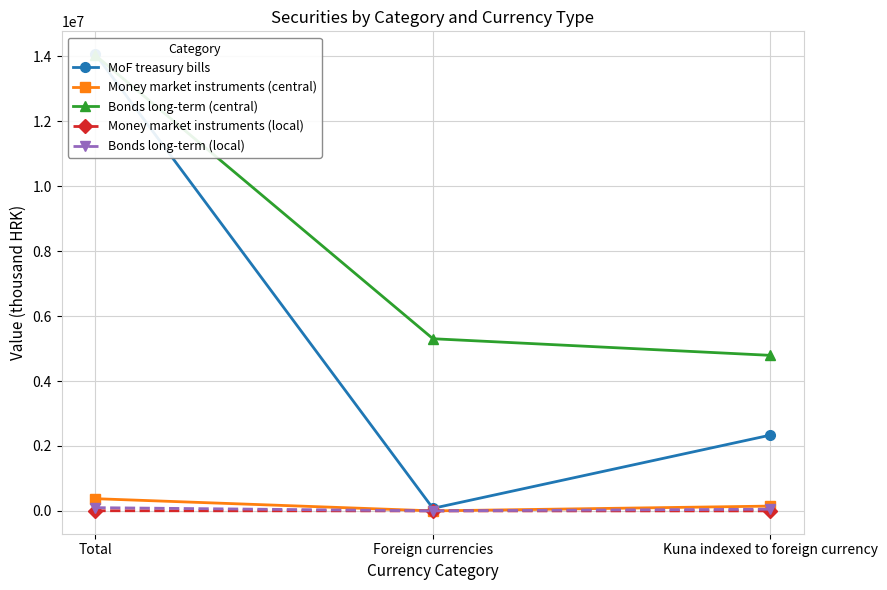

Which series has the widest spread of values?

MoF treasury bills